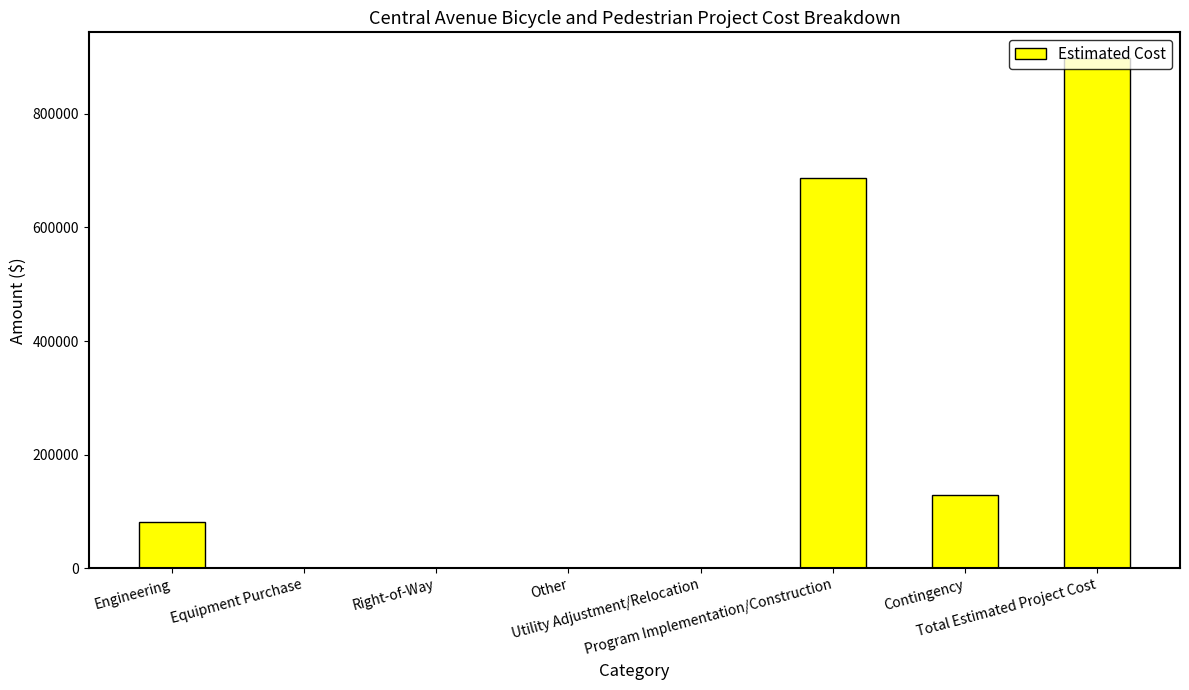

What is the sum of all values?

1797200